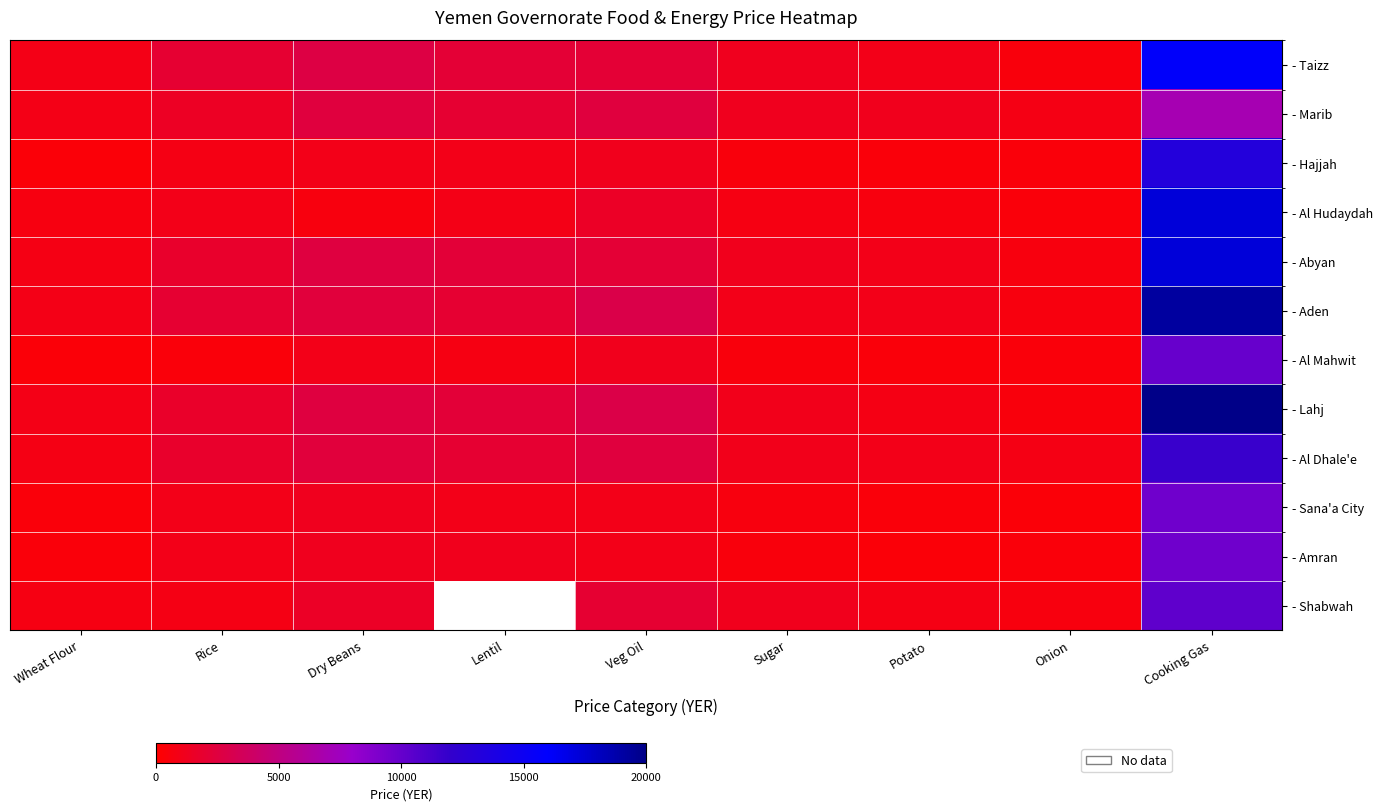

What is the difference between the second highest and minimum values in the - Aden series?

2300.0